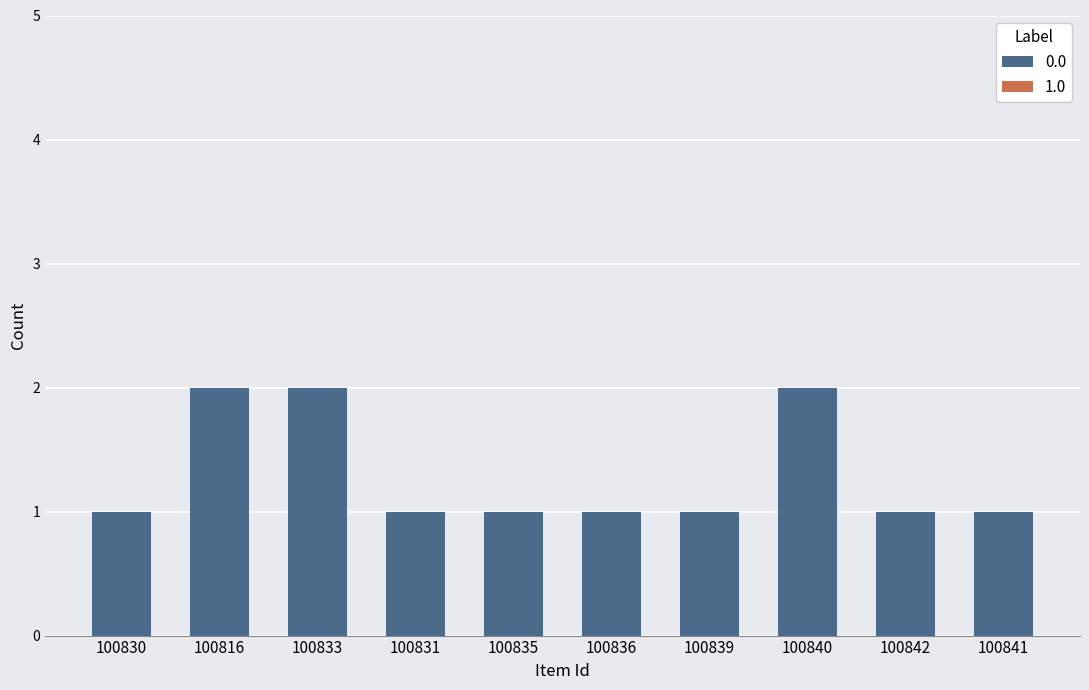

True or false: the data shows 0 at 100836.

False